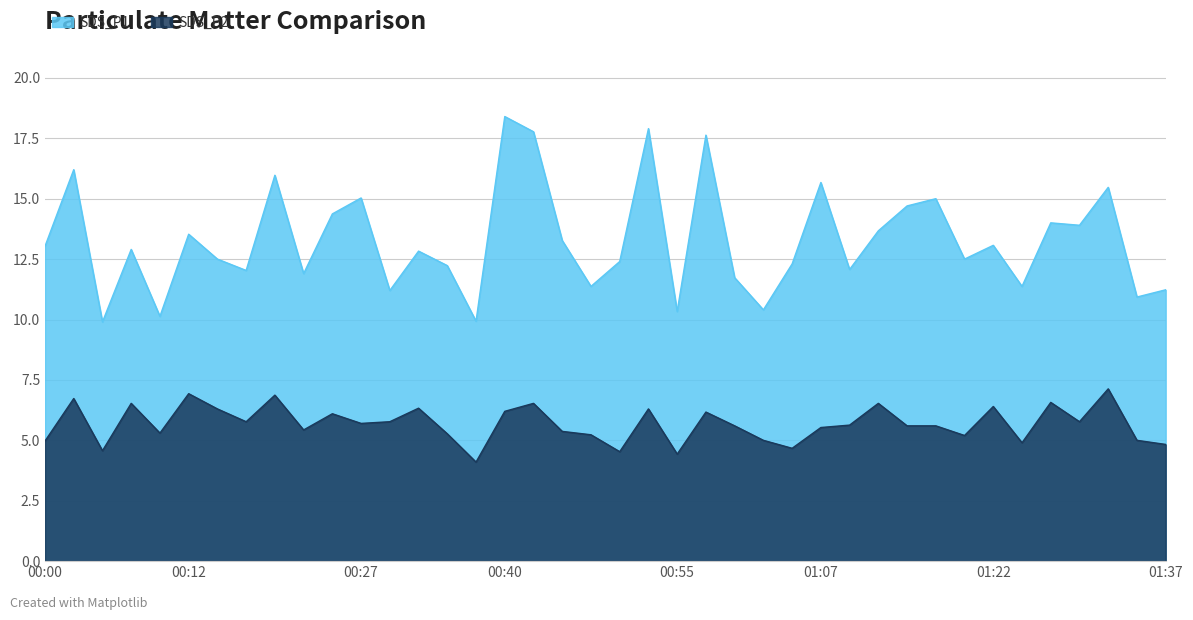

True or false: SDS_P1 has a value of 13.5 at 00:12.

True